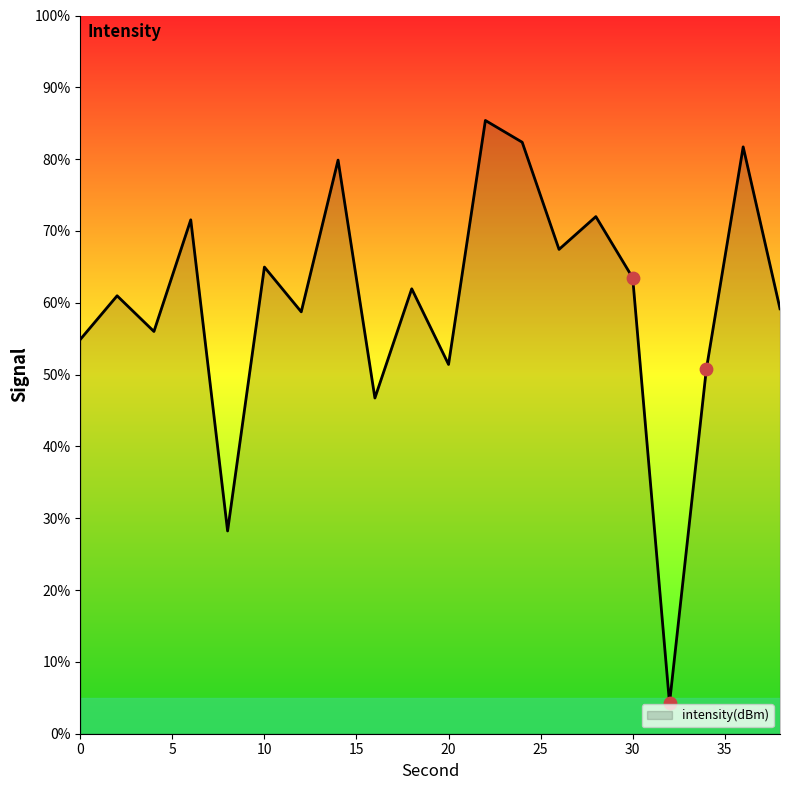

What is the difference between the maximum and minimum values?

81.2